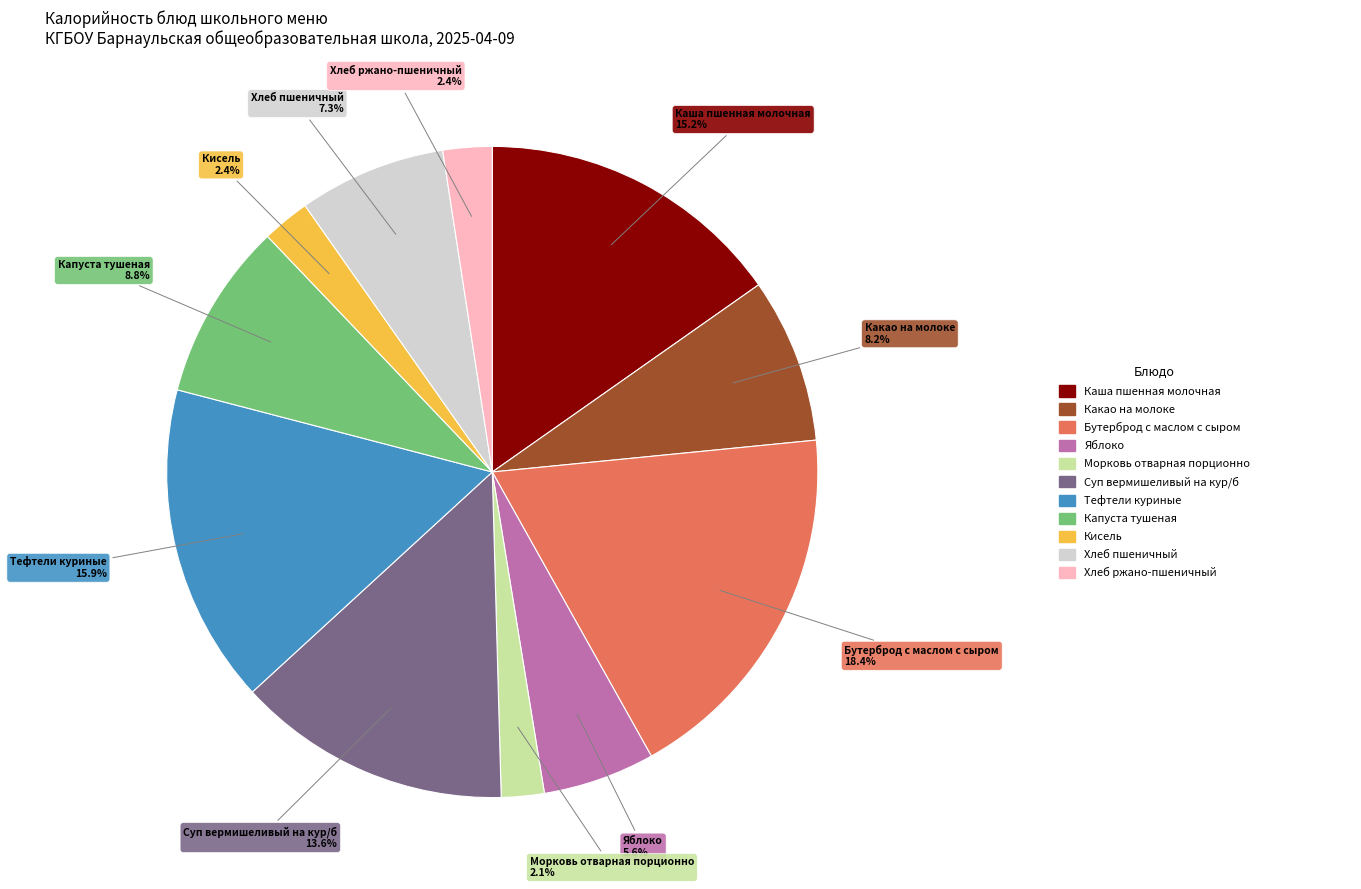

Is there a majority slice in this chart?

No